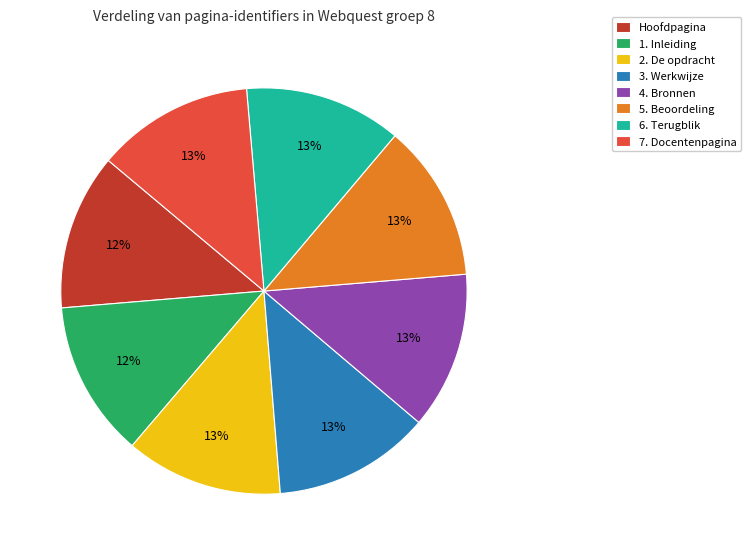

Combined, do 5. Beoordeling and Hoofdpagina account for over 50%?

No